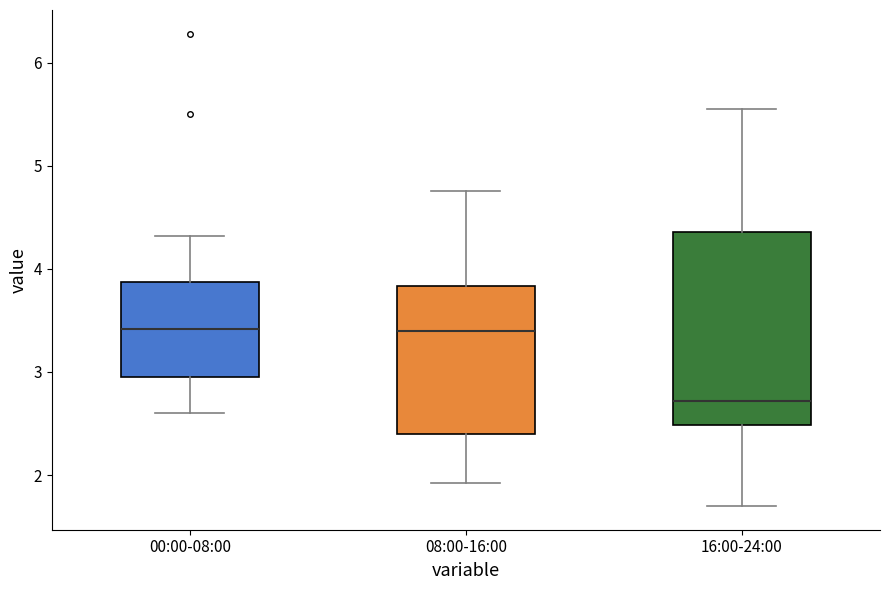

Comparing the boxes themselves (not the whiskers), which one is the tallest?

16:00-24:00